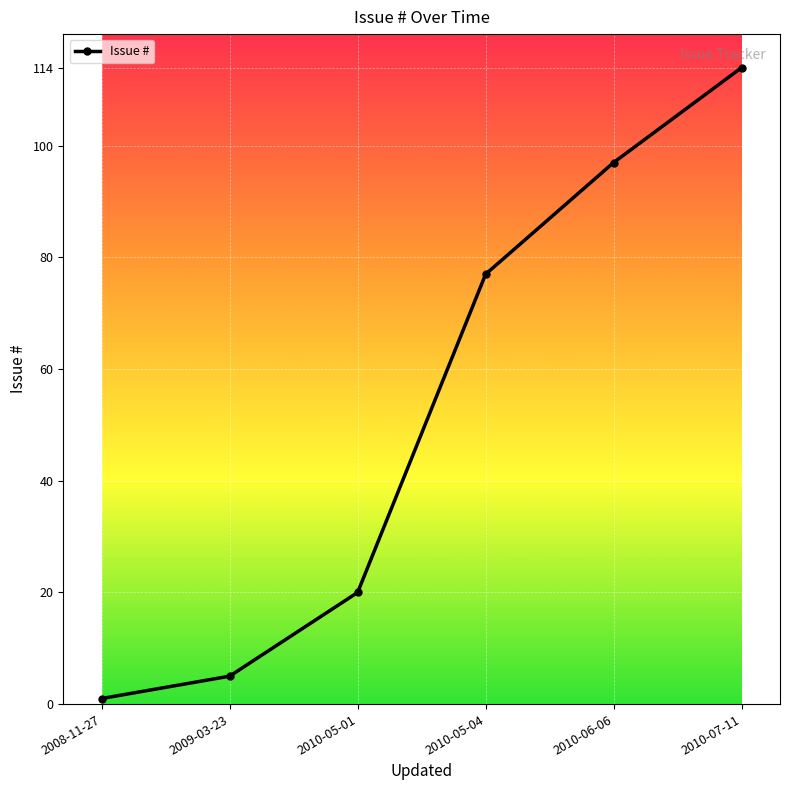

What is the approximate value at 2008-11-27?

1